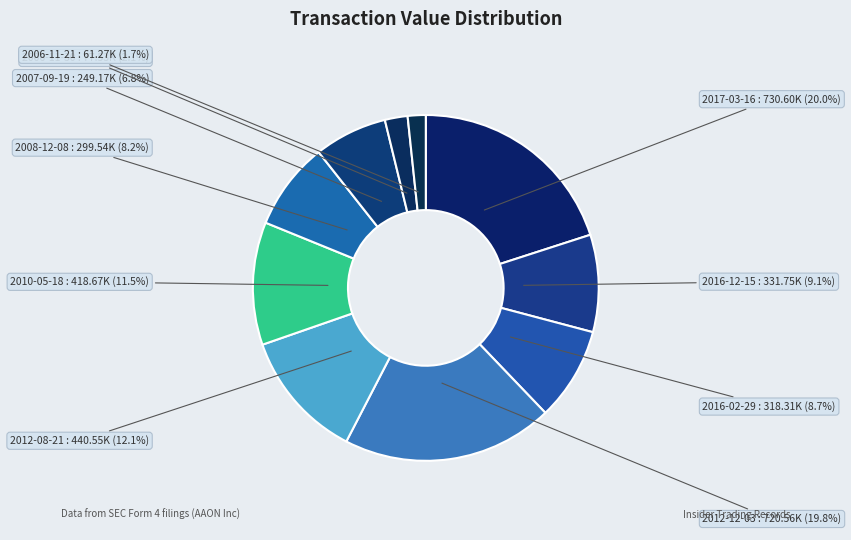

Is 2006-11-21 the majority of the pie?

No